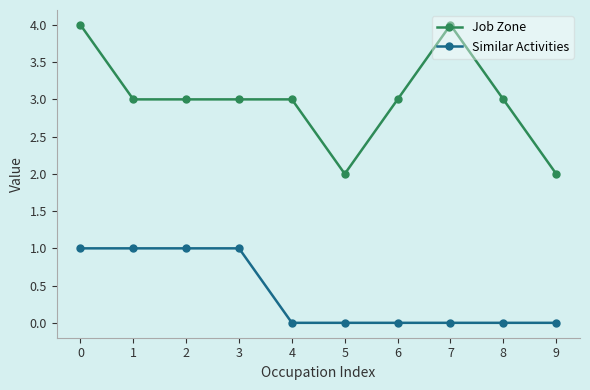

What are all the series names shown in the legend?

Job Zone, Similar Activities